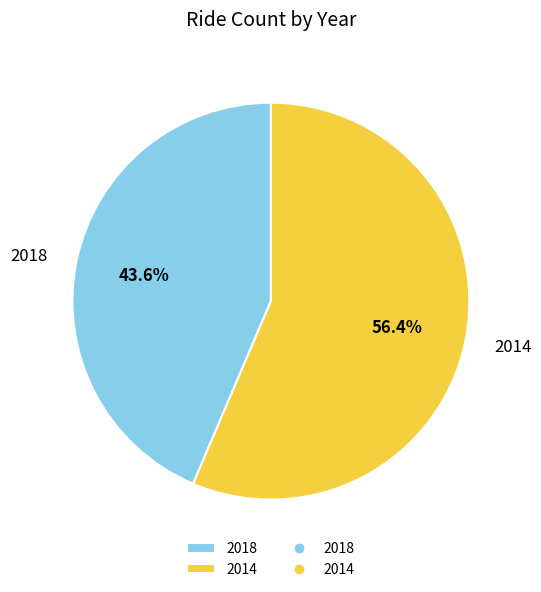

What is the smallest slice in the pie chart?

2018